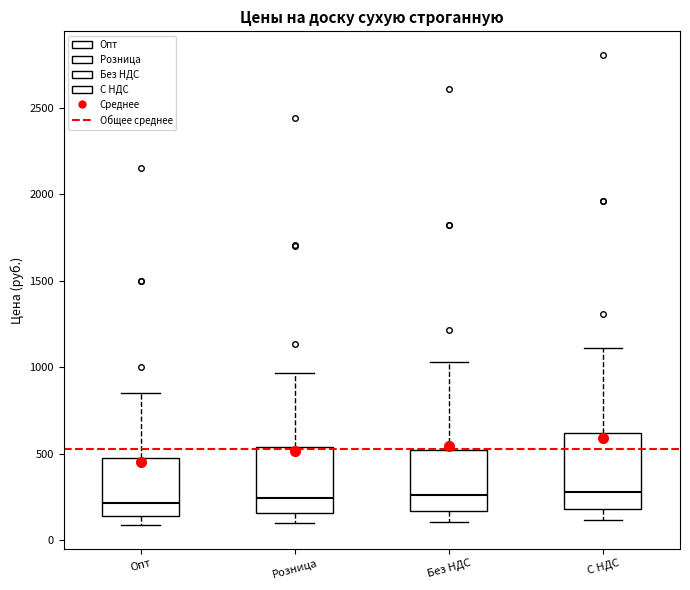

Where does the upper whisker of the box for Без НДС end on the y-axis? The values are not printed on the chart, so give them approximately, as read against the axis.

1050